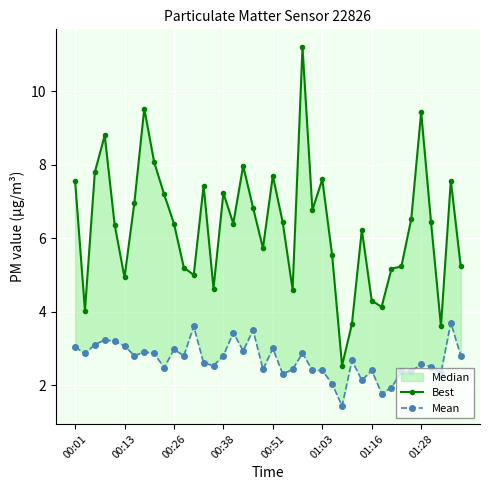

In Mean, how many points are lower than both neighbors (excluding endpoints)?

12